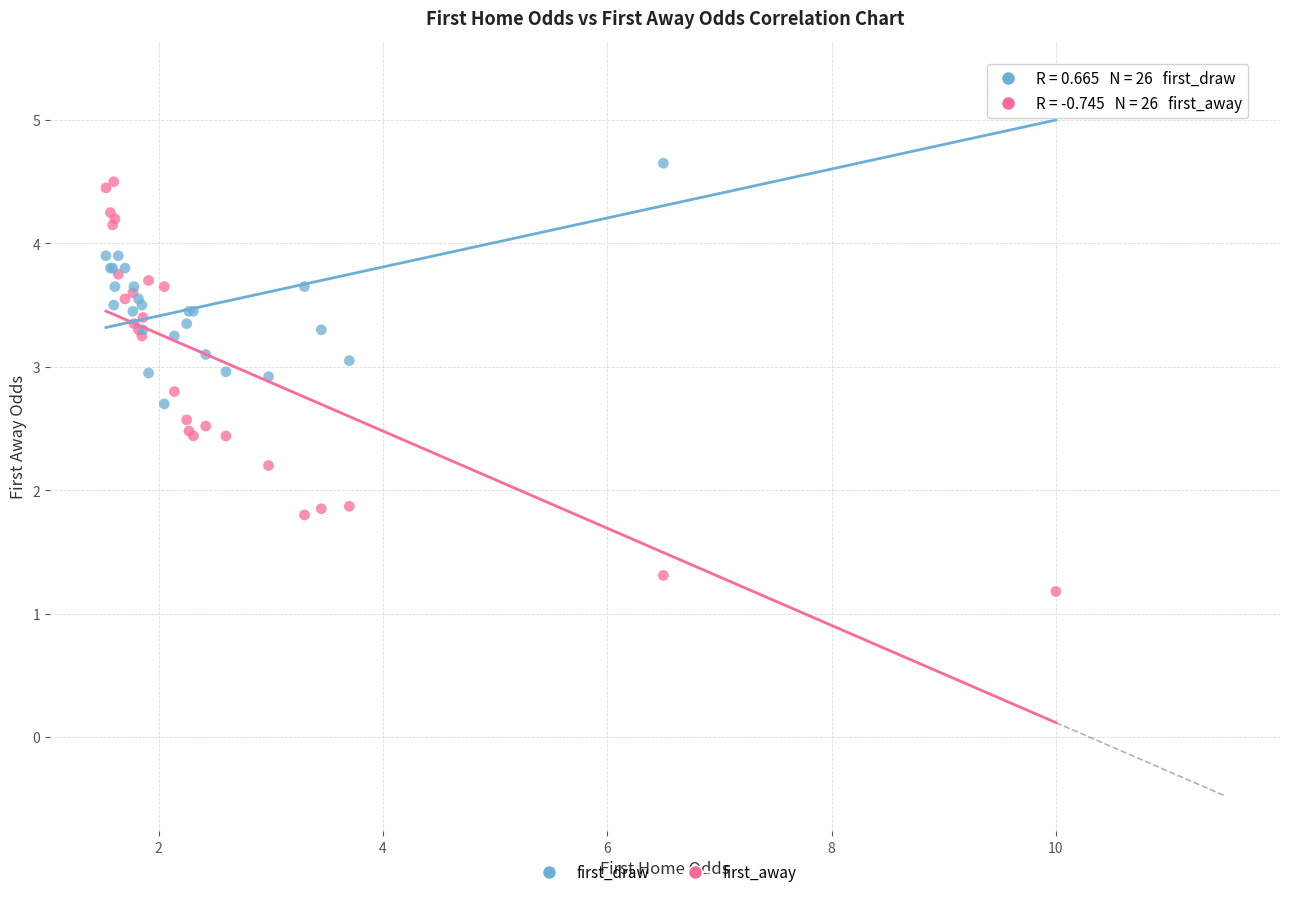

Which series has the widest spread of Y values?

first_away